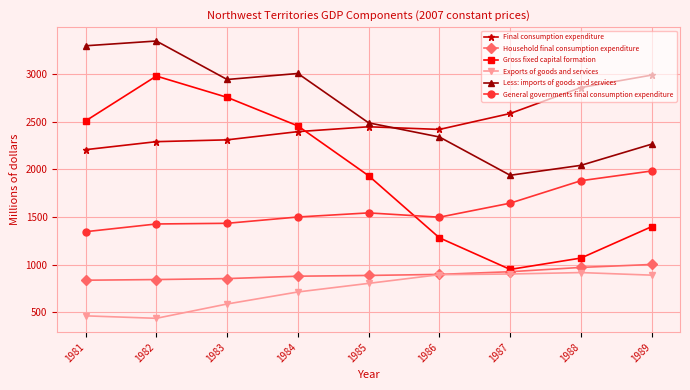

Which series has the widest spread of values?

Gross fixed capital formation